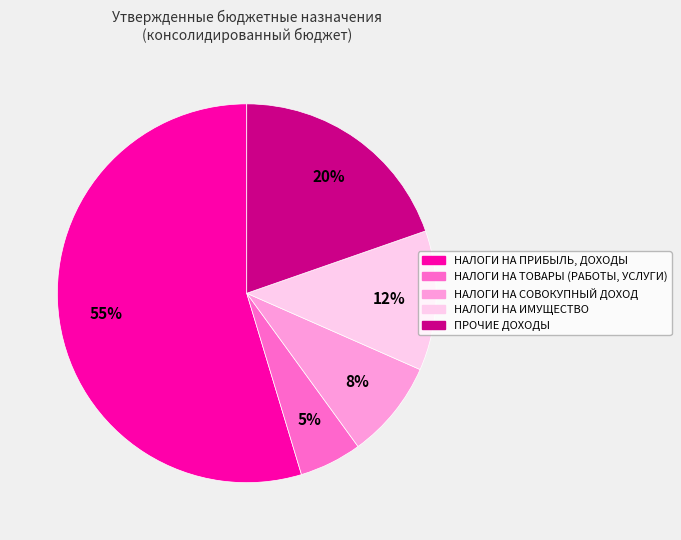

What is the smallest slice in the pie chart?

НАЛОГИ НА ТОВАРЫ (РАБОТЫ, УСЛУГИ)